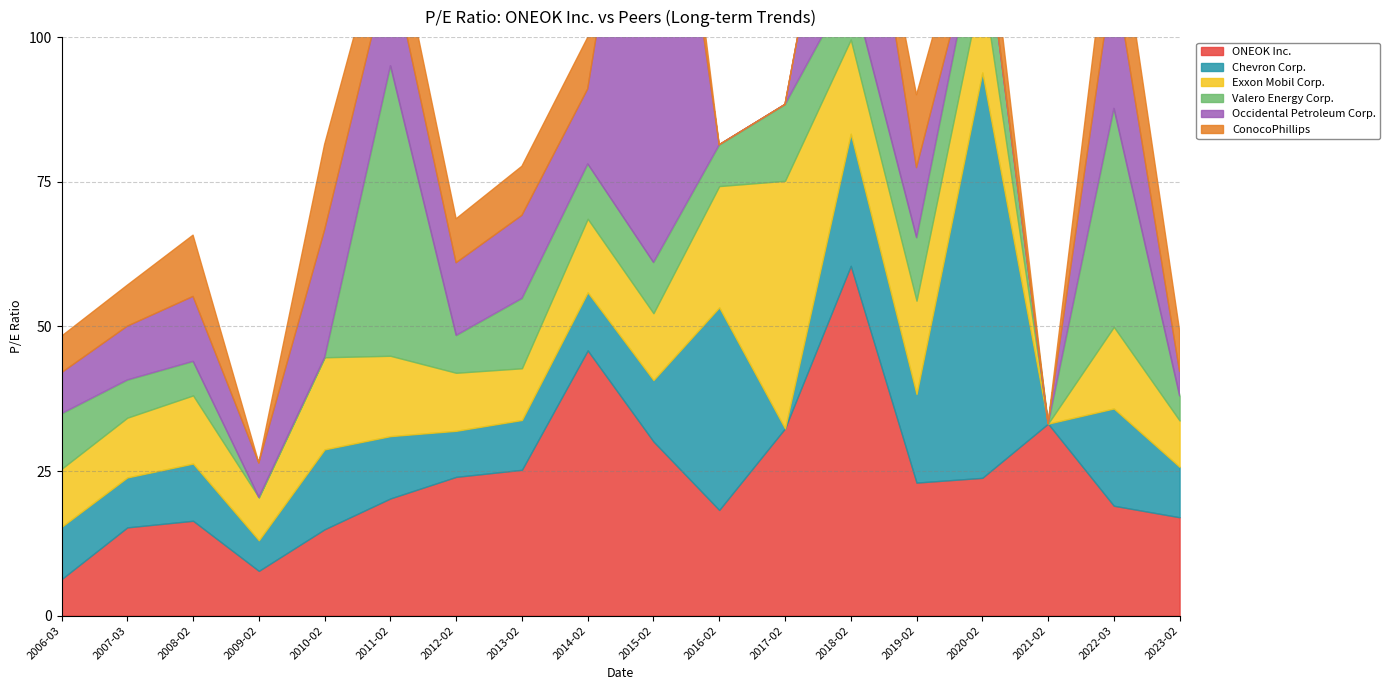

Which series has the largest total across all categories?

ONEOK Inc.